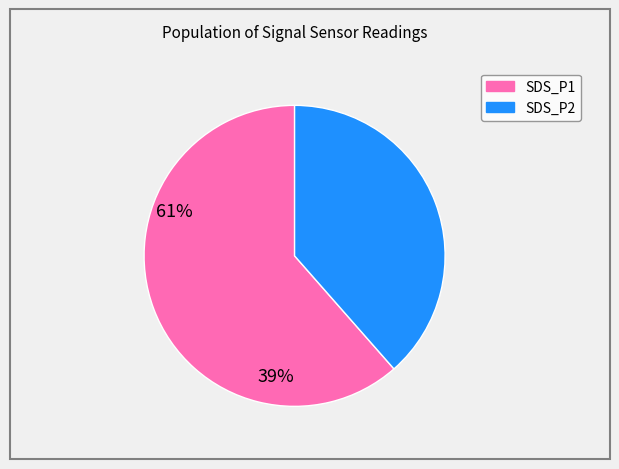

Does any single category account for the majority?

Yes